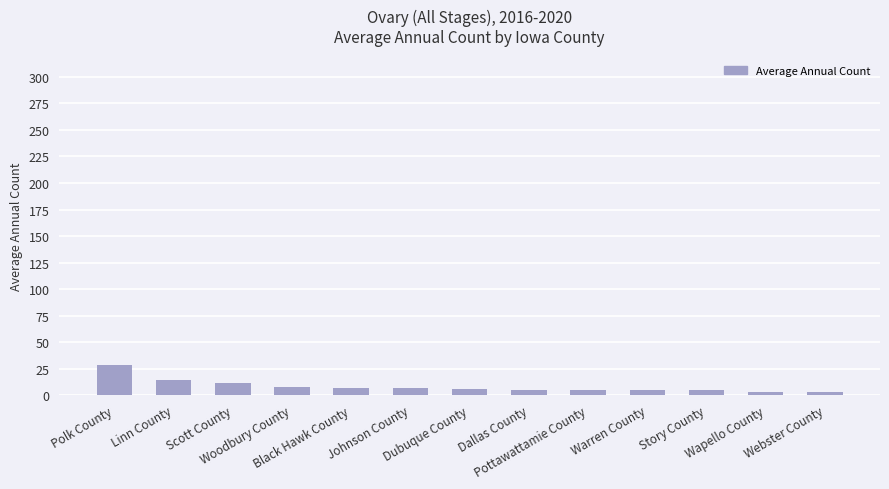

What is the change in value from Warren County to Webster County?

-2